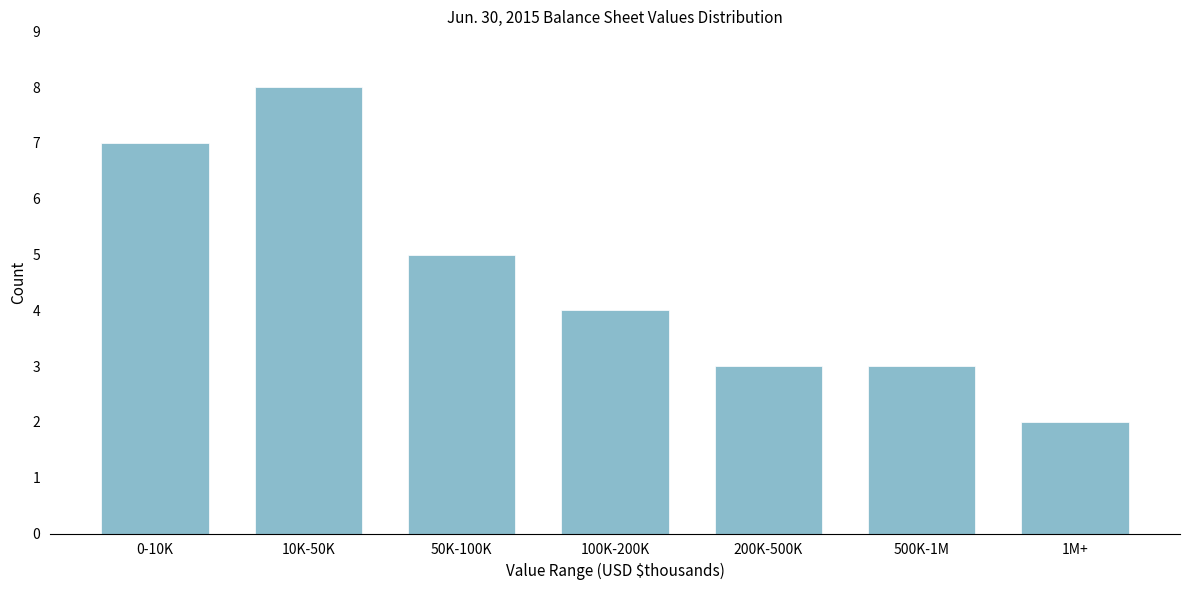

Reading left to right, transcribe all the data shown in this chart.

0-10K=7	10K-50K=8	50K-100K=5	100K-200K=4	200K-500K=3	500K-1M=3	1M+=2